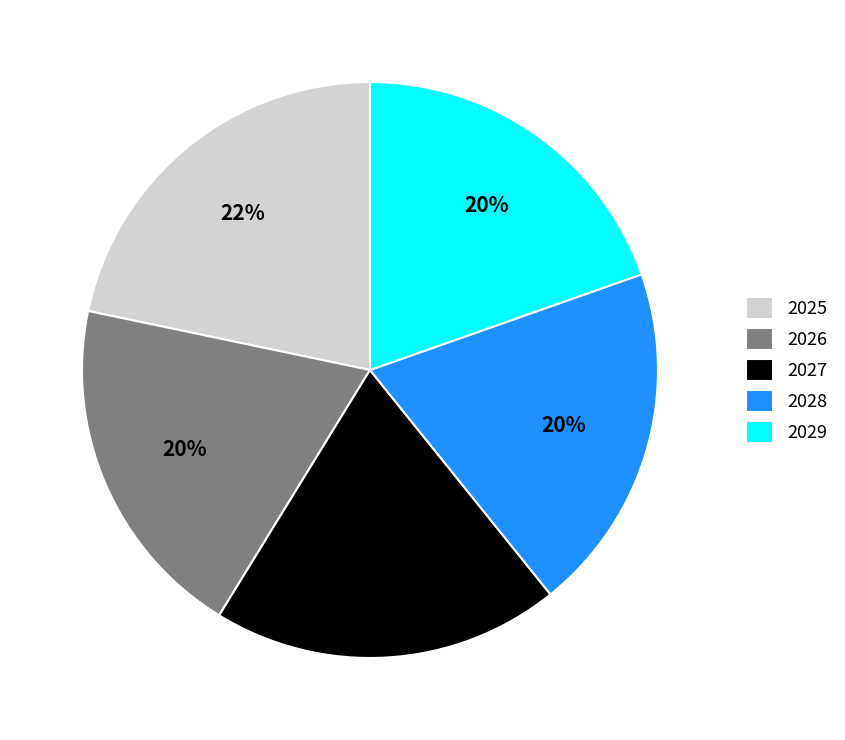

How many segments does this pie chart have?

5